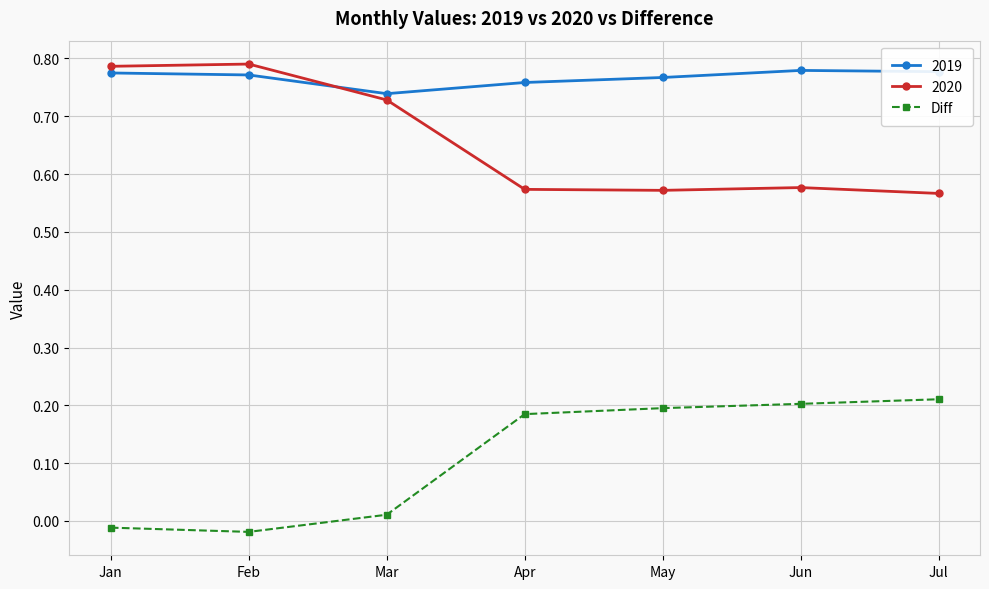

The Diff series shows 0.2 at Apr. True or false?

True